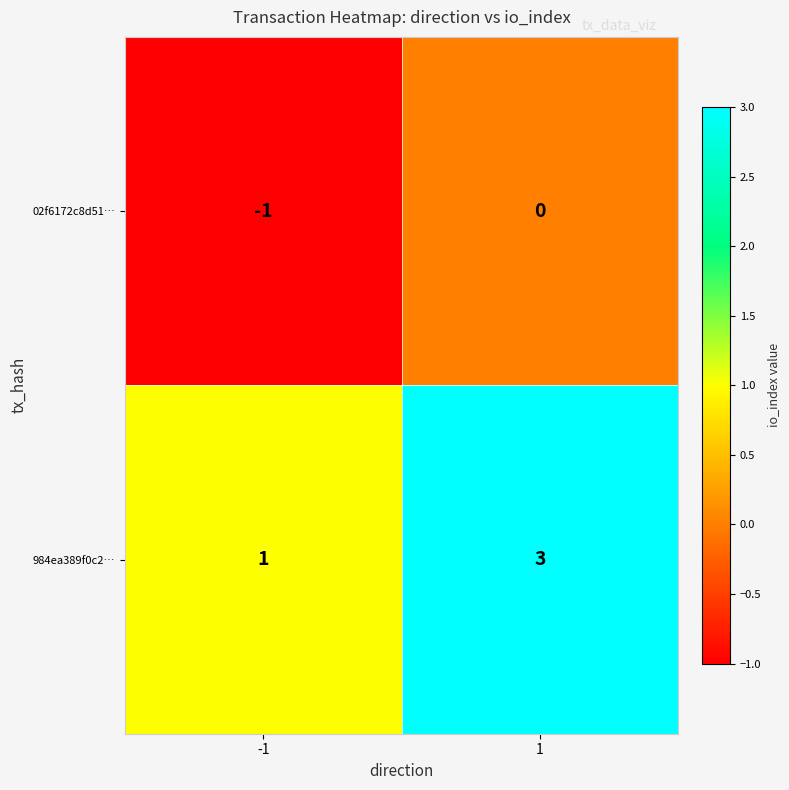

Reading left to right, extract all data points from this chart.

02f6172c8d51…: -1	0
984ea389f0c2…: 1	3